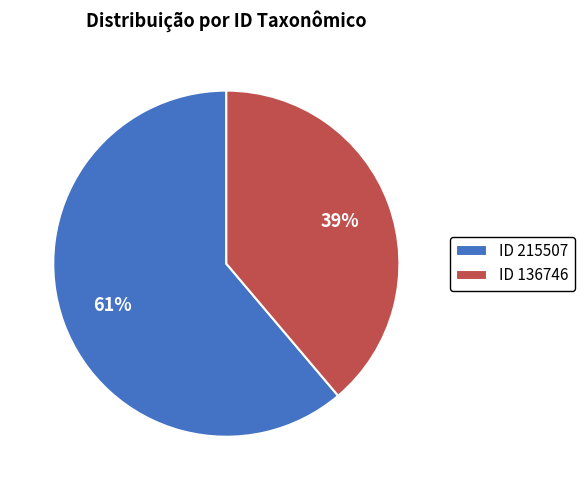

True or false: ID 215507 accounts for 75% of the total.

False